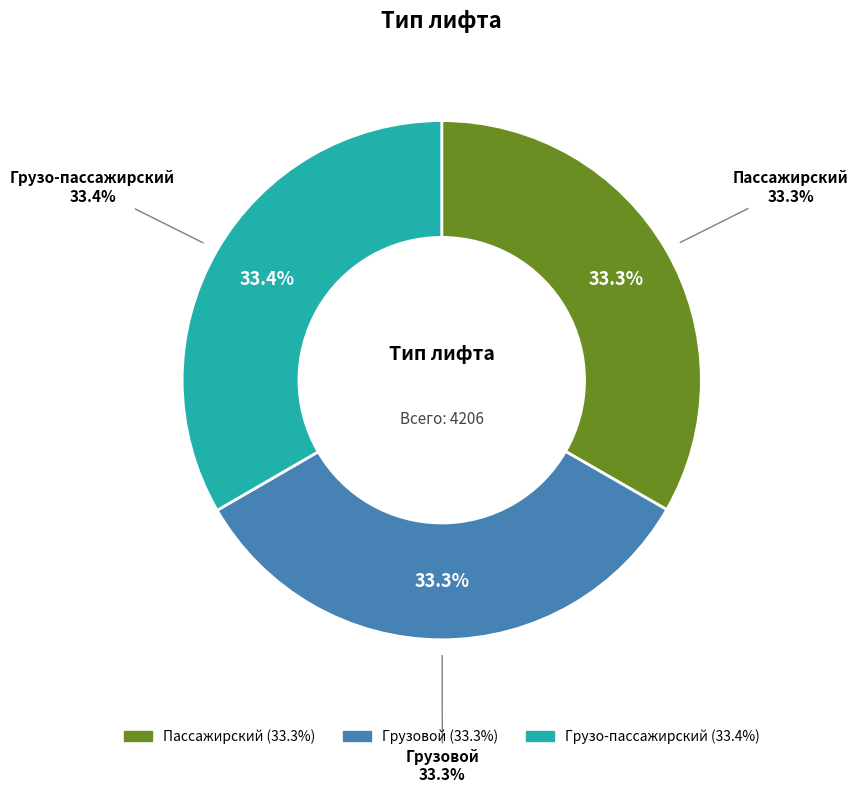

How many segments does this pie chart have?

3